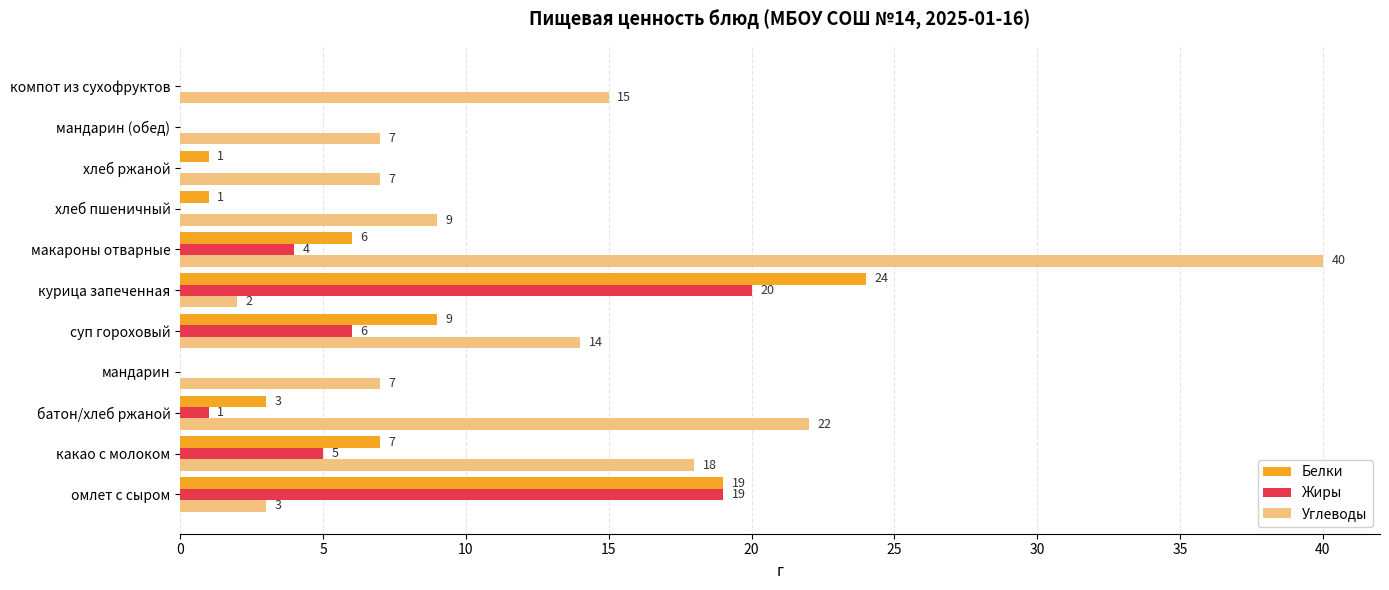

Which series changed the most between батон/хлеб ржаной and курица запеченная?

Белки